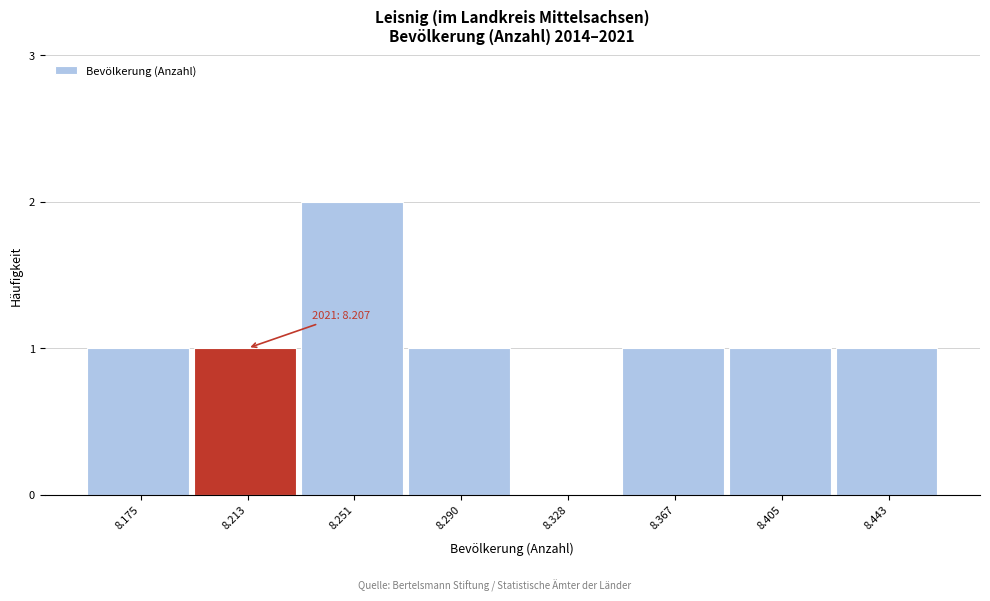

Reading left to right, list all the values displayed in this chart.

8.175=1	8.213=1	8.251=2	8.290=1	8.328=0	8.367=1	8.405=1	8.443=1